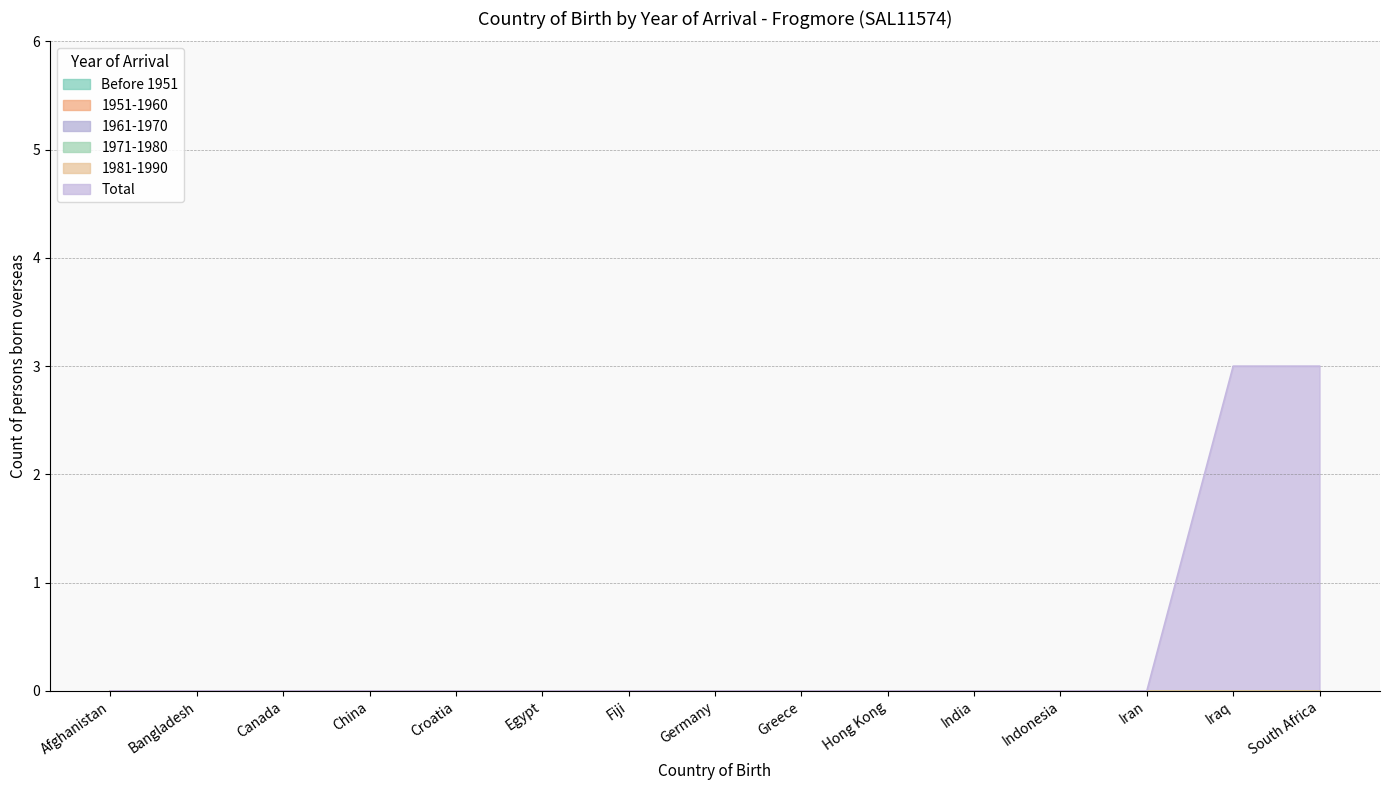

Does the chart display data point markers on the line(s)?

No